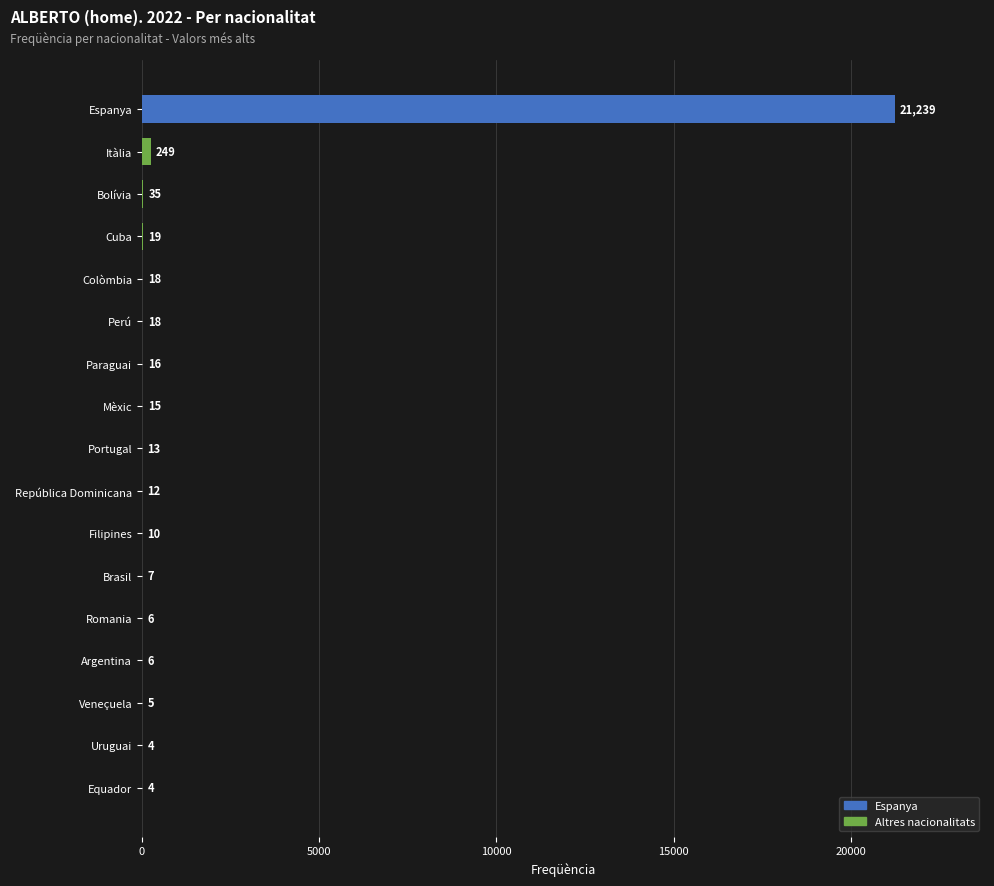

Read the value at Bolívia.

35